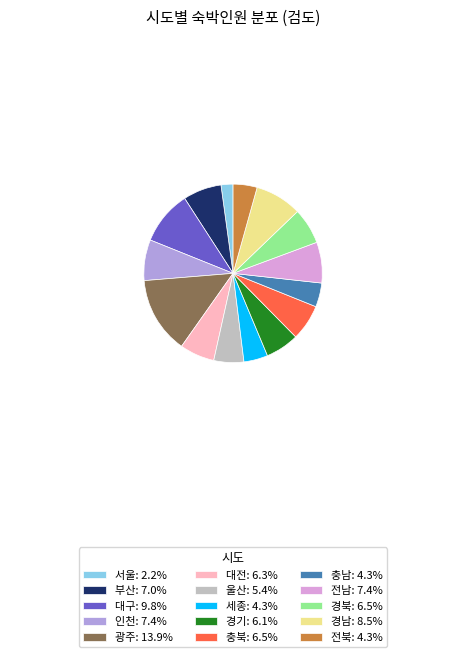

What is the smallest slice in the pie chart?

서울